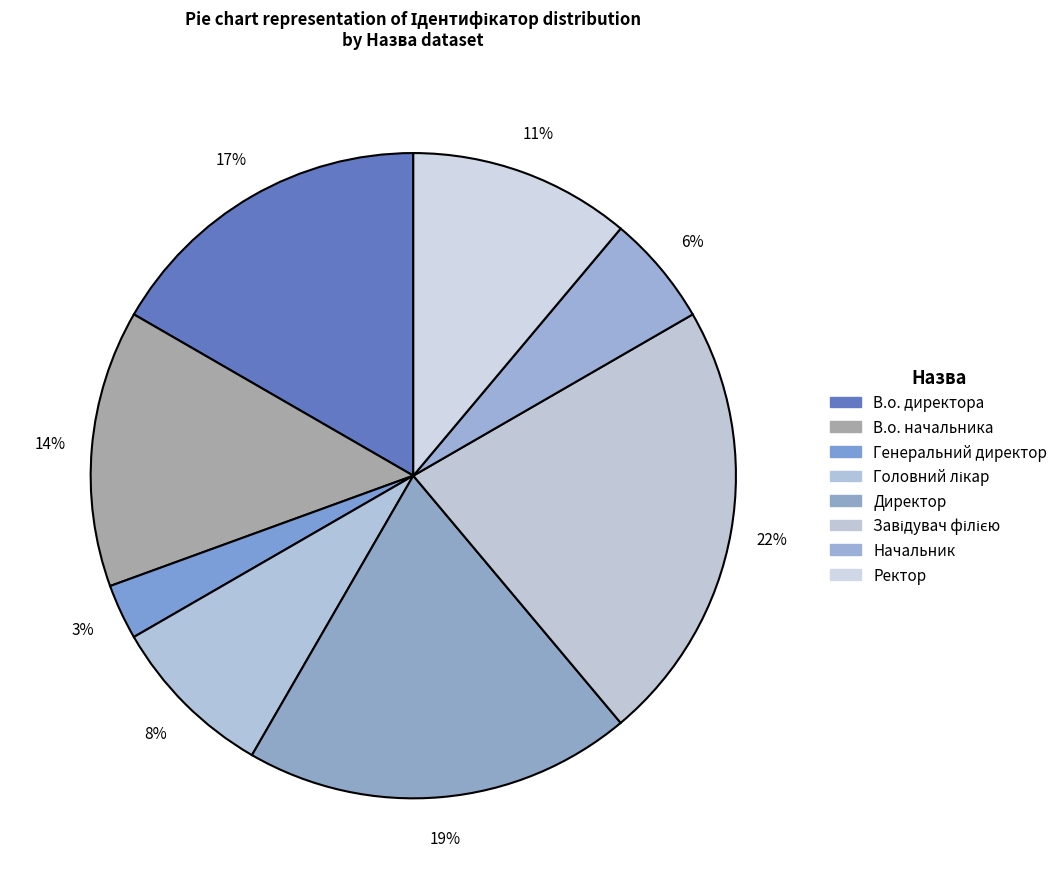

To the nearest percent, what portion does Начальник represent?

6%